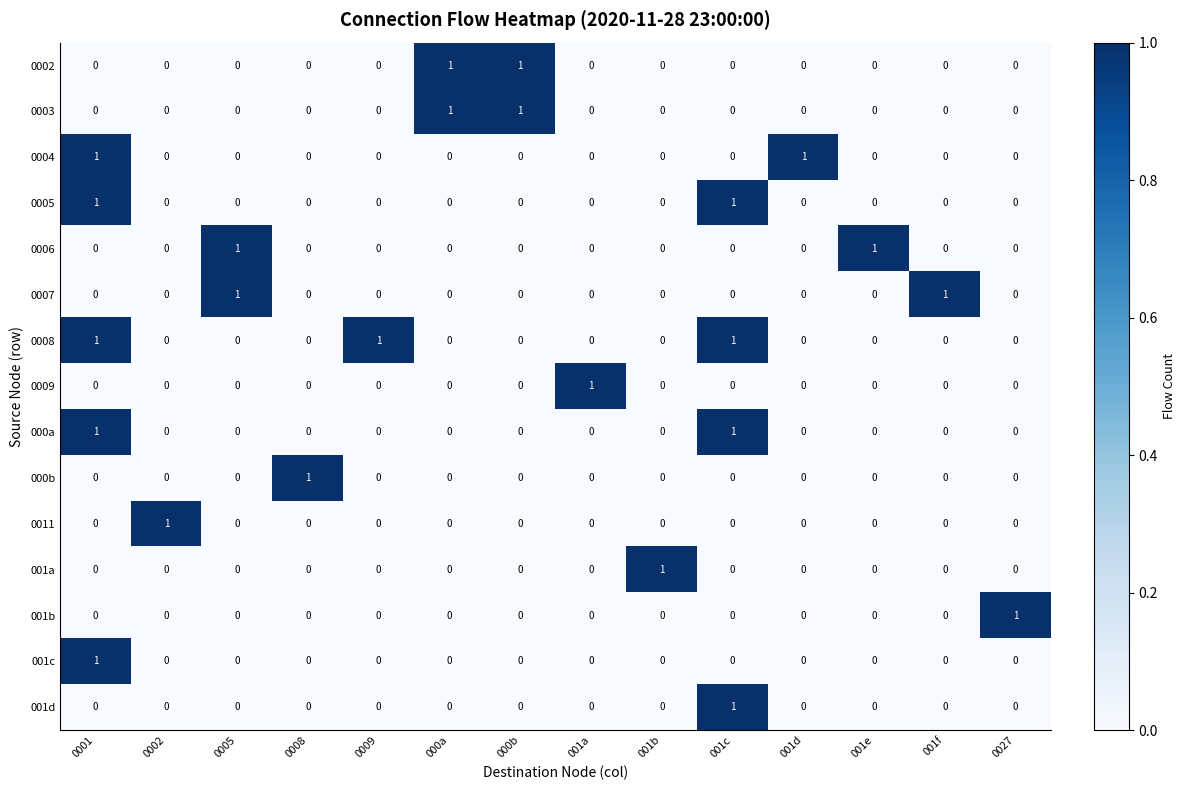

Count the 0005 values in the range 0 to 1.

14